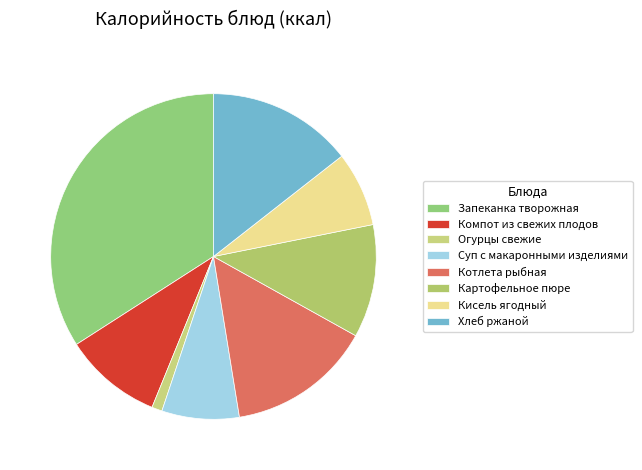

To the nearest percent, what is the combined percentage of Огурцы свежие and Компот из свежих плодов?

11%